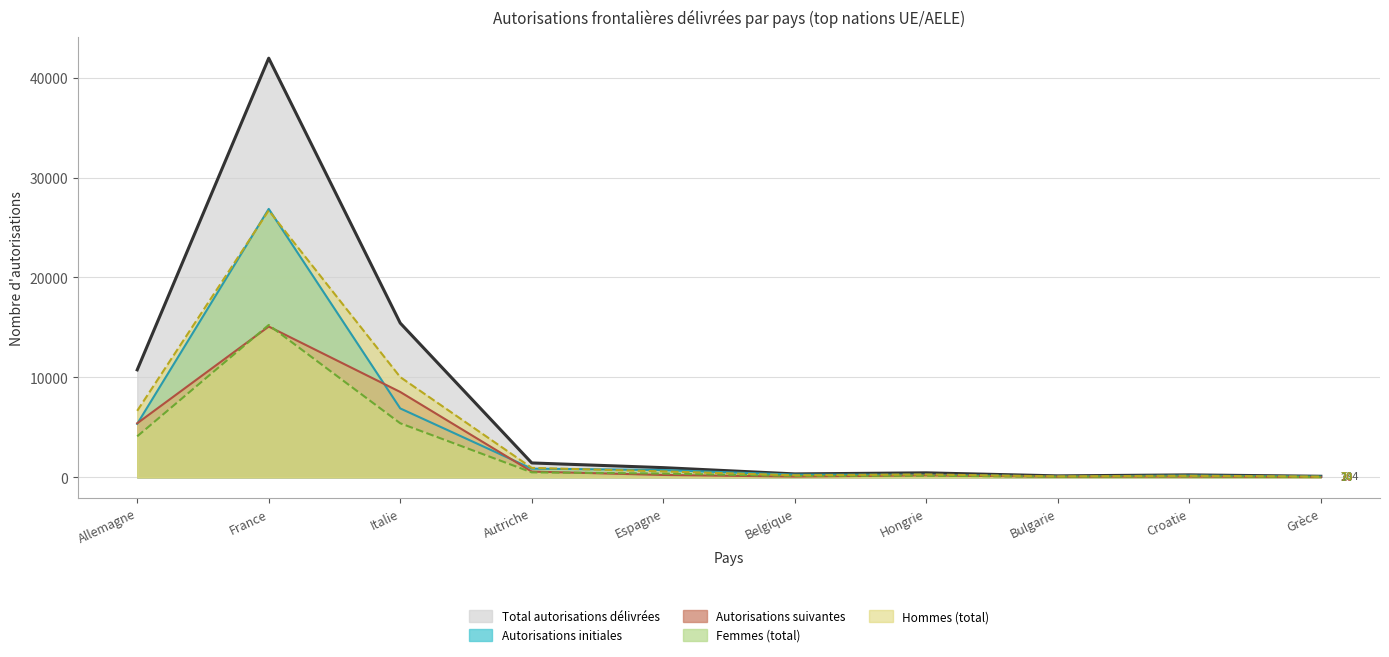

In Hommes total, how many points are higher than both neighbors (excluding endpoints)?

3